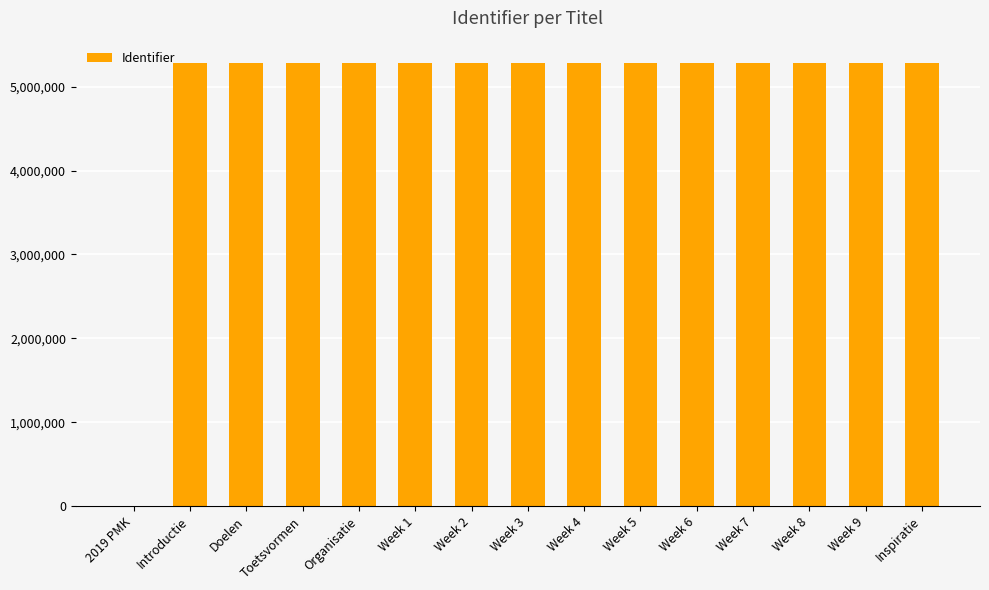

What is the sum of all values?

73955771